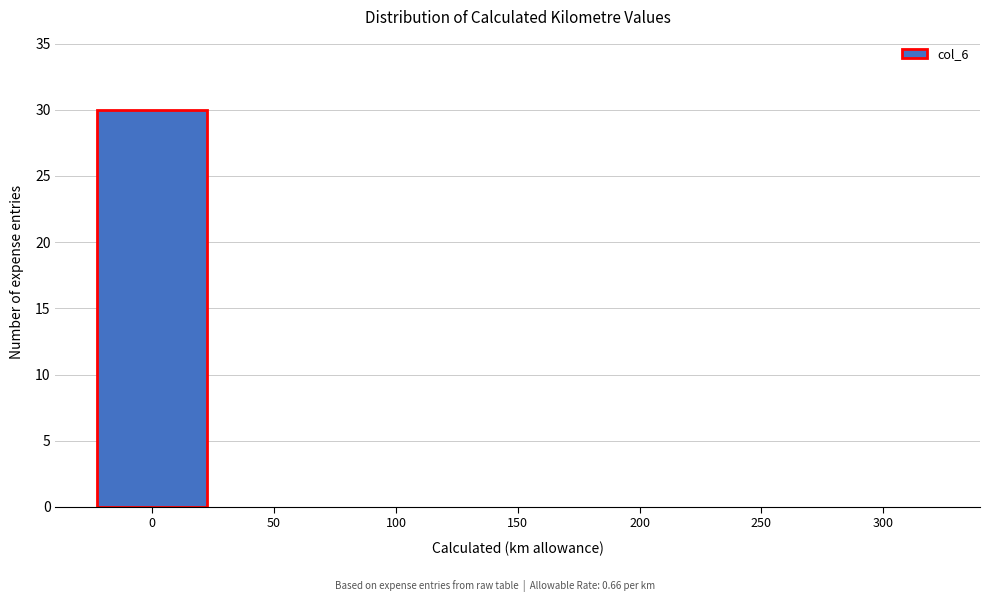

Reading left to right, list every bar in this chart as the range it spans on the x-axis followed by its height. The values are not printed on the chart, so give them approximately, as read against the axis.

-25 to 25: 30
25 to 75: 0
75 to 125: 0
125 to 175: 0
175 to 225: 0
225 to 275: 0
275 to 325: 0